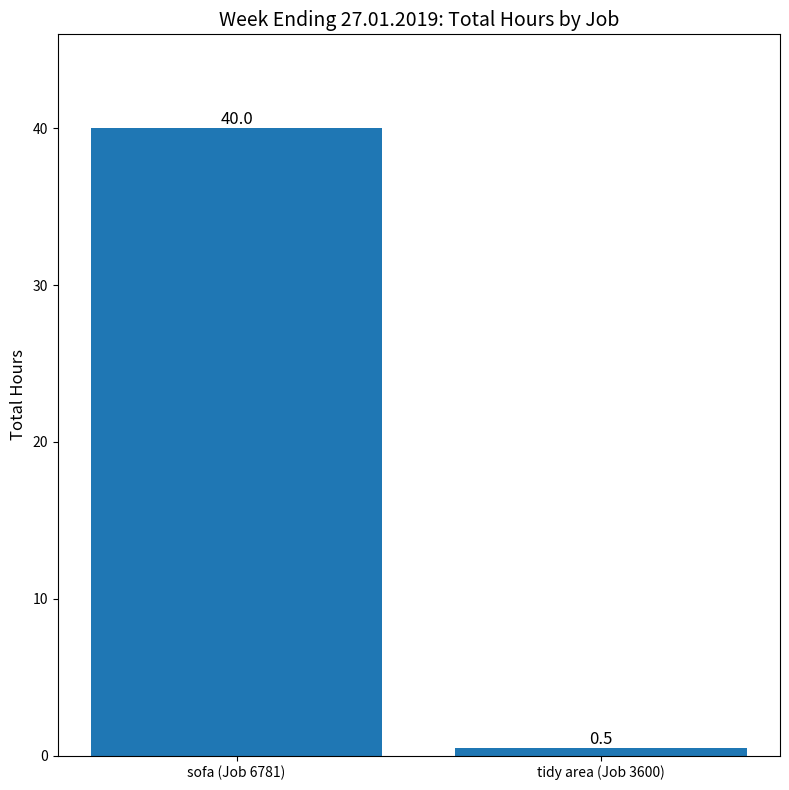

Reading left to right, extract all data points from this chart.

40.0	0.5